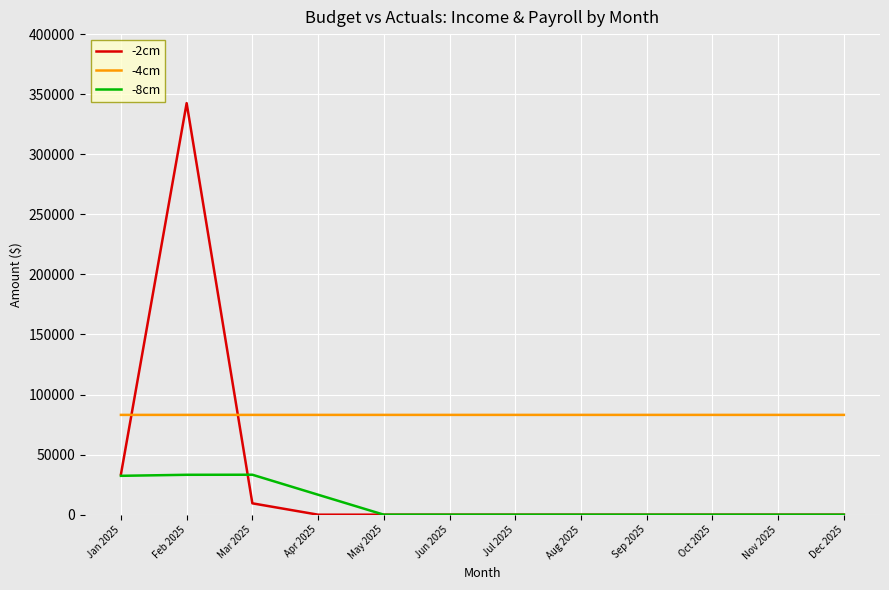

Which series has the widest spread of values?

-2cm